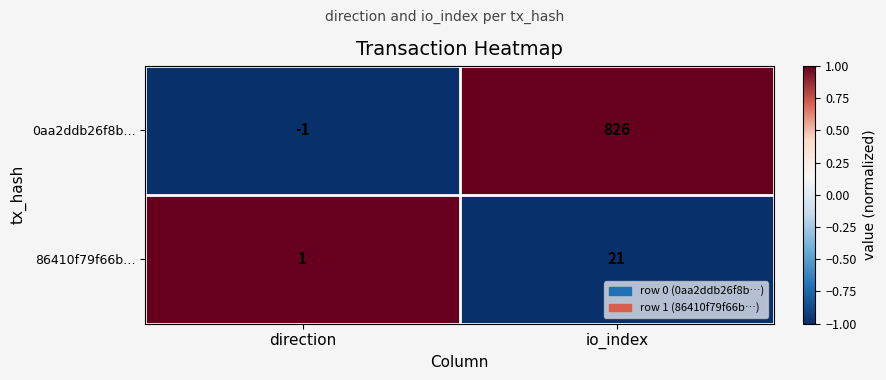

What is the sum of the 86410f79f66b… values at io_index and direction?

22